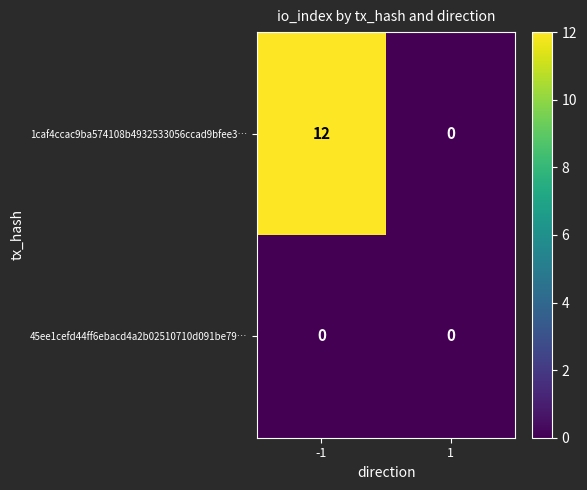

Reading left to right, what are all the values shown in this chart?

1caf4ccac9ba574108b4932533056ccad9bfee3…: 12	0
45ee1cefd44ff6ebacd4a2b02510710d091be79…: 0	0